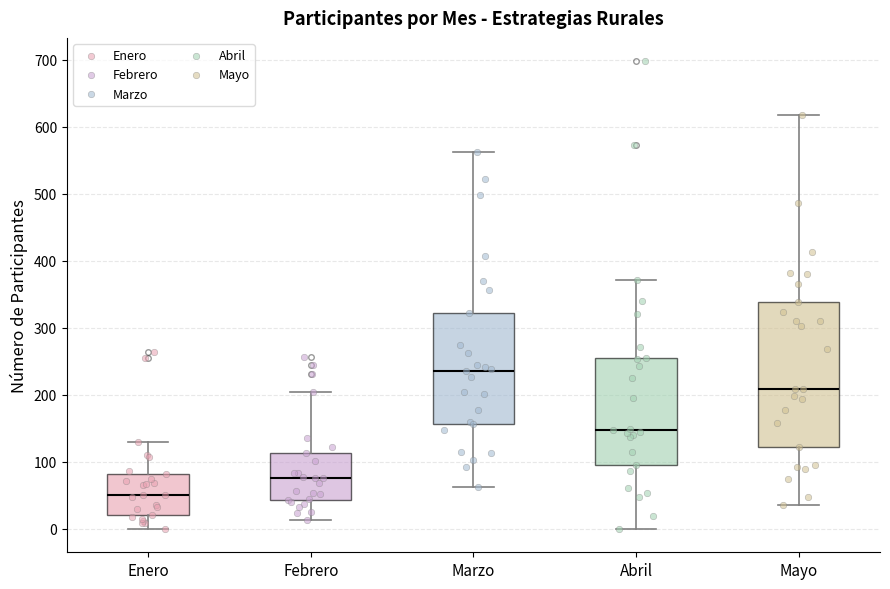

Which box is the tallest, from its lower edge to its upper edge?

Mayo